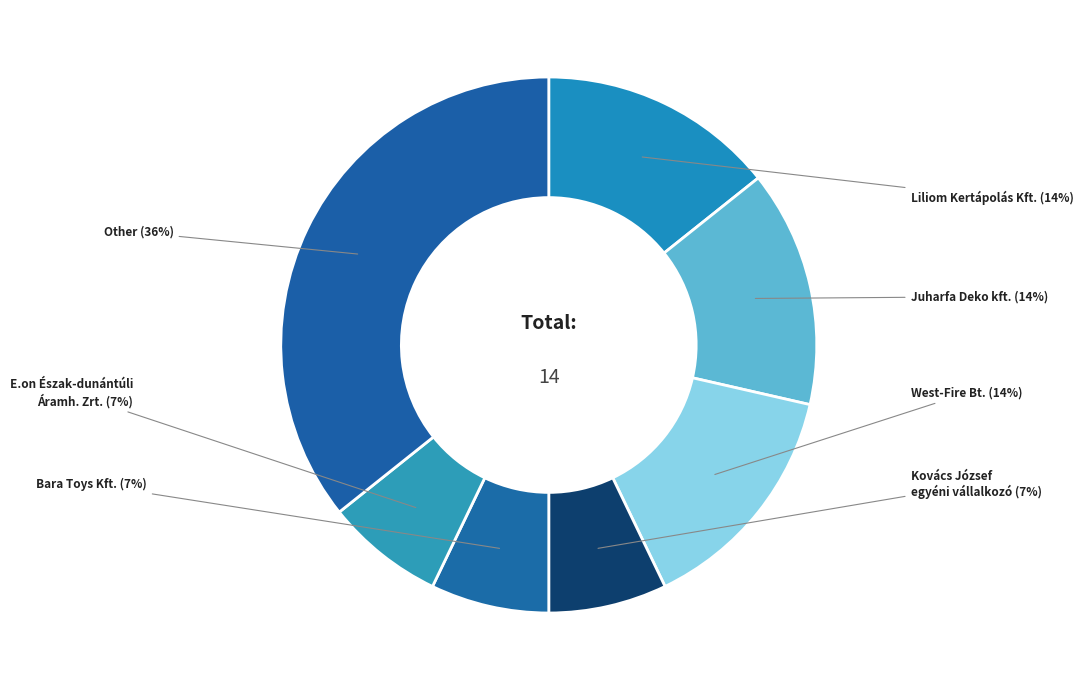

Does Other represent more than half of the total?

No